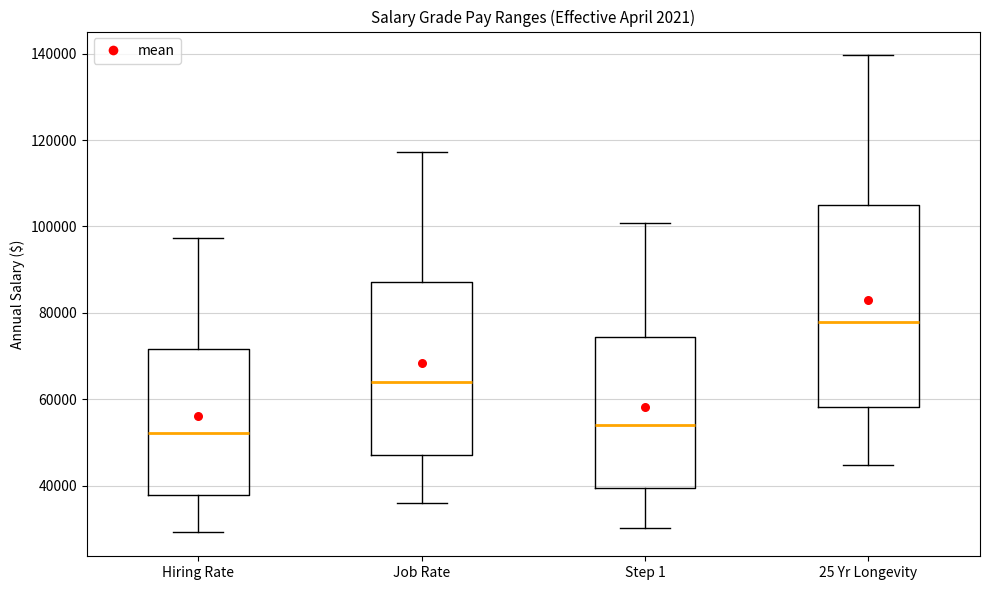

Where does the upper whisker of the box for 25 Yr Longevity end on the y-axis? The values are not printed on the chart, so give them approximately, as read against the axis.

140000